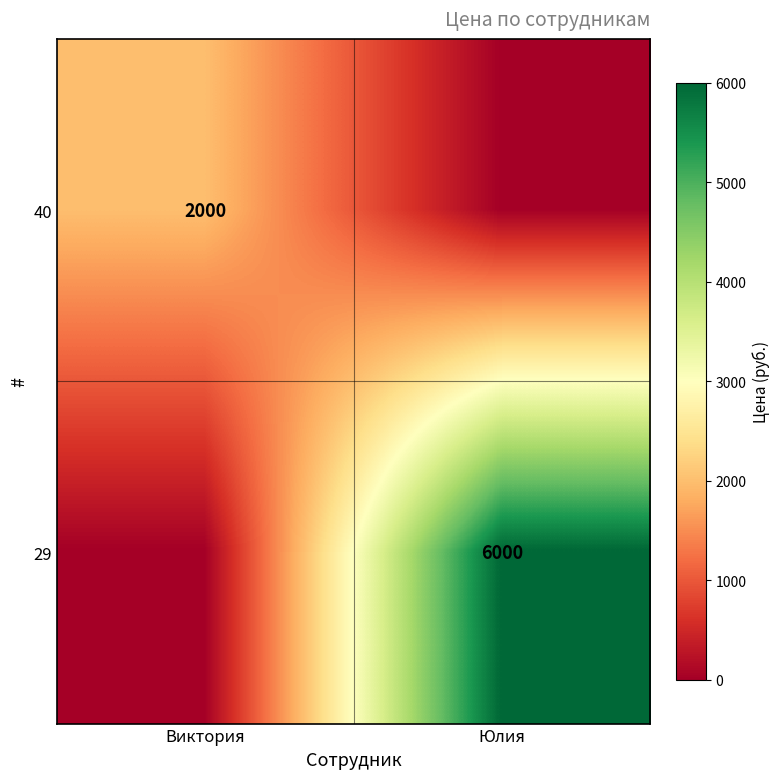

True or false: 40 has a value of 2000 at Виктория.

True